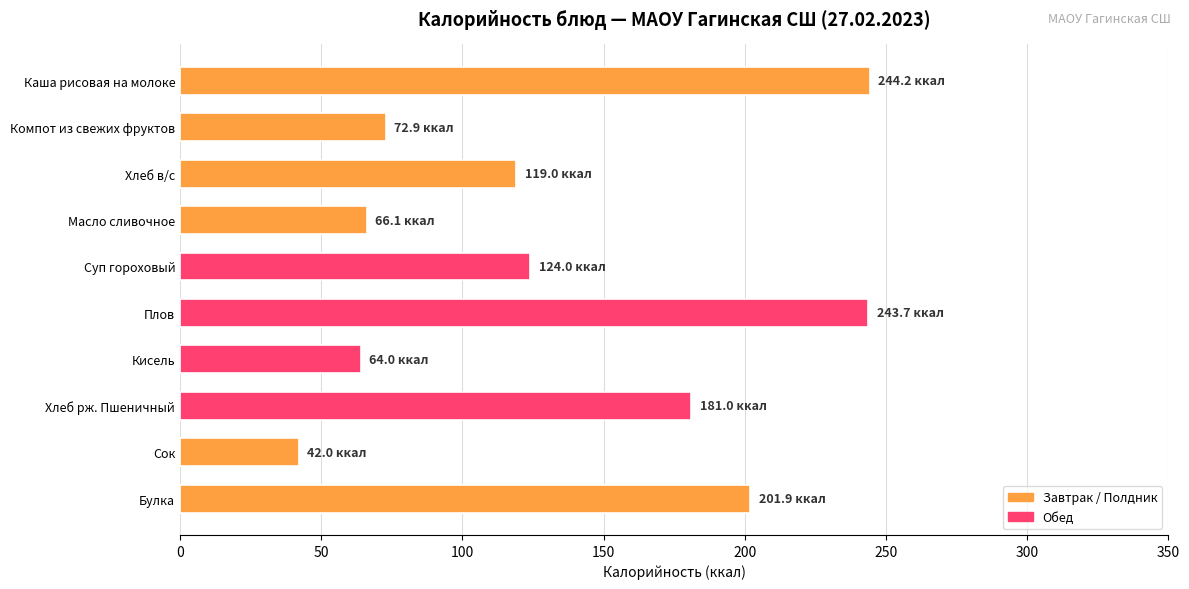

Which has a higher value, Сок or Каша рисовая на молоке?

Каша рисовая на молоке